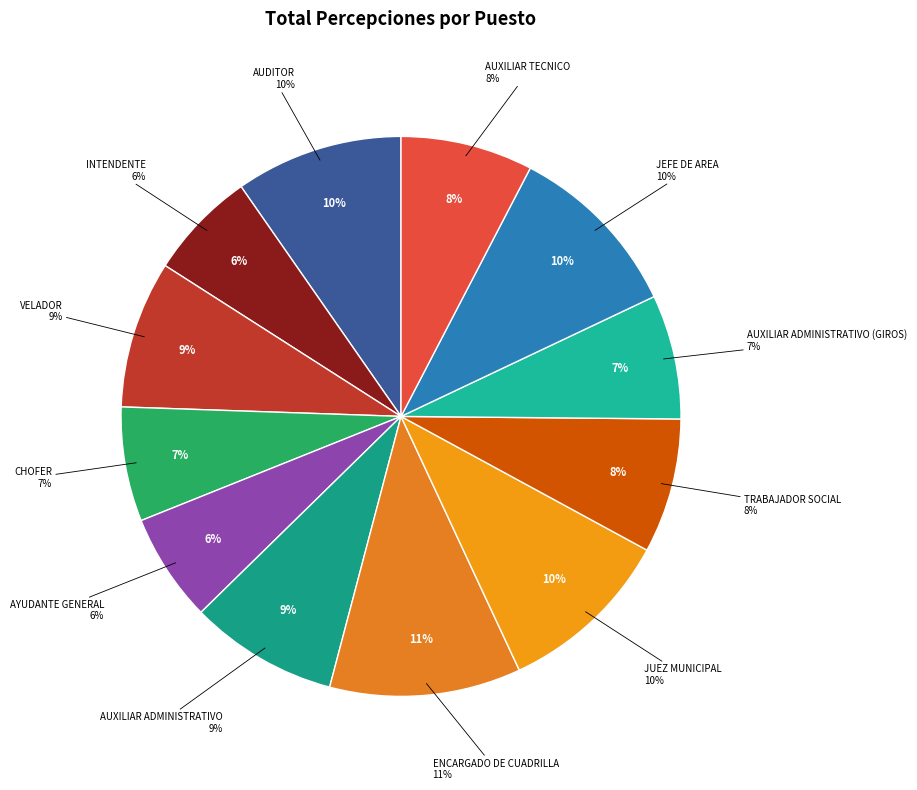

Does INTENDENTE represent more than half of the total?

No